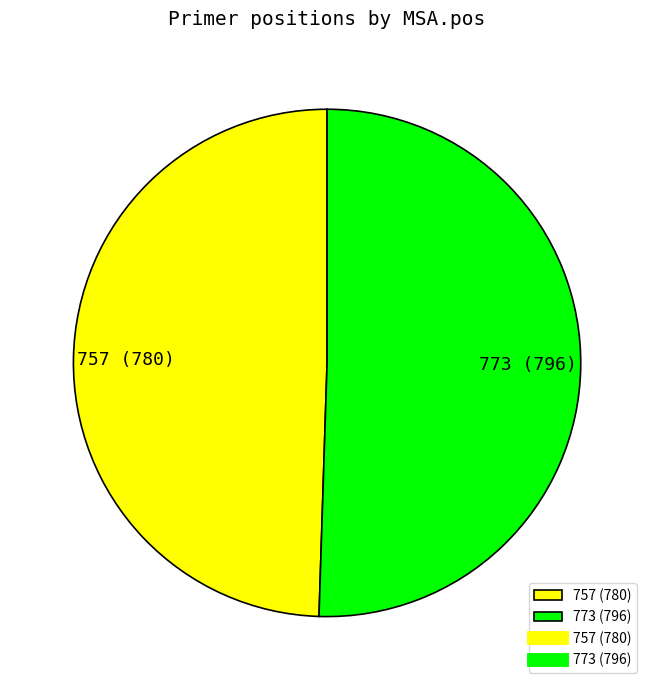

The 757 slice represents 49% of the pie. True or false?

True